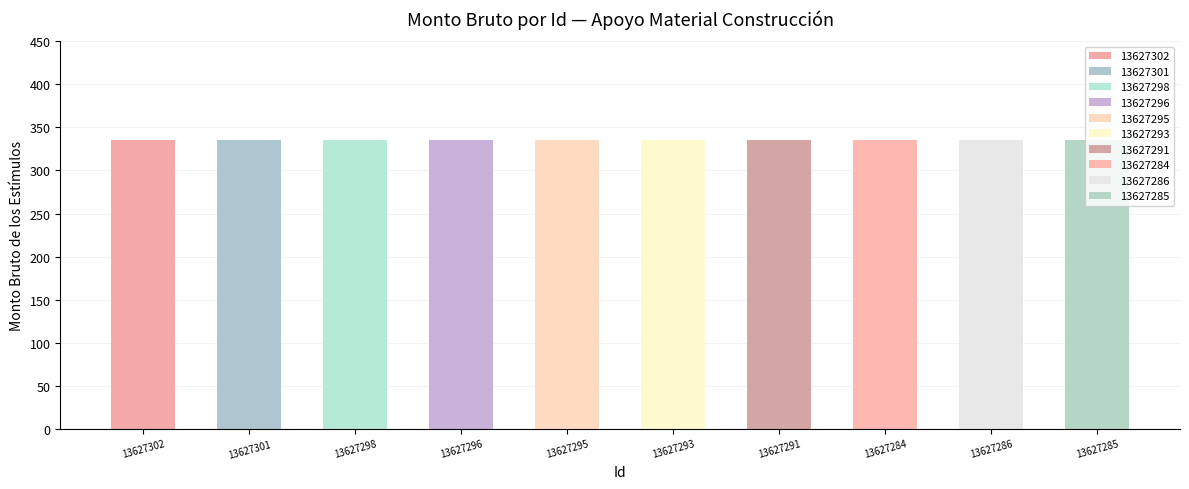

Which label corresponds to the largest value in the chart?

13627302